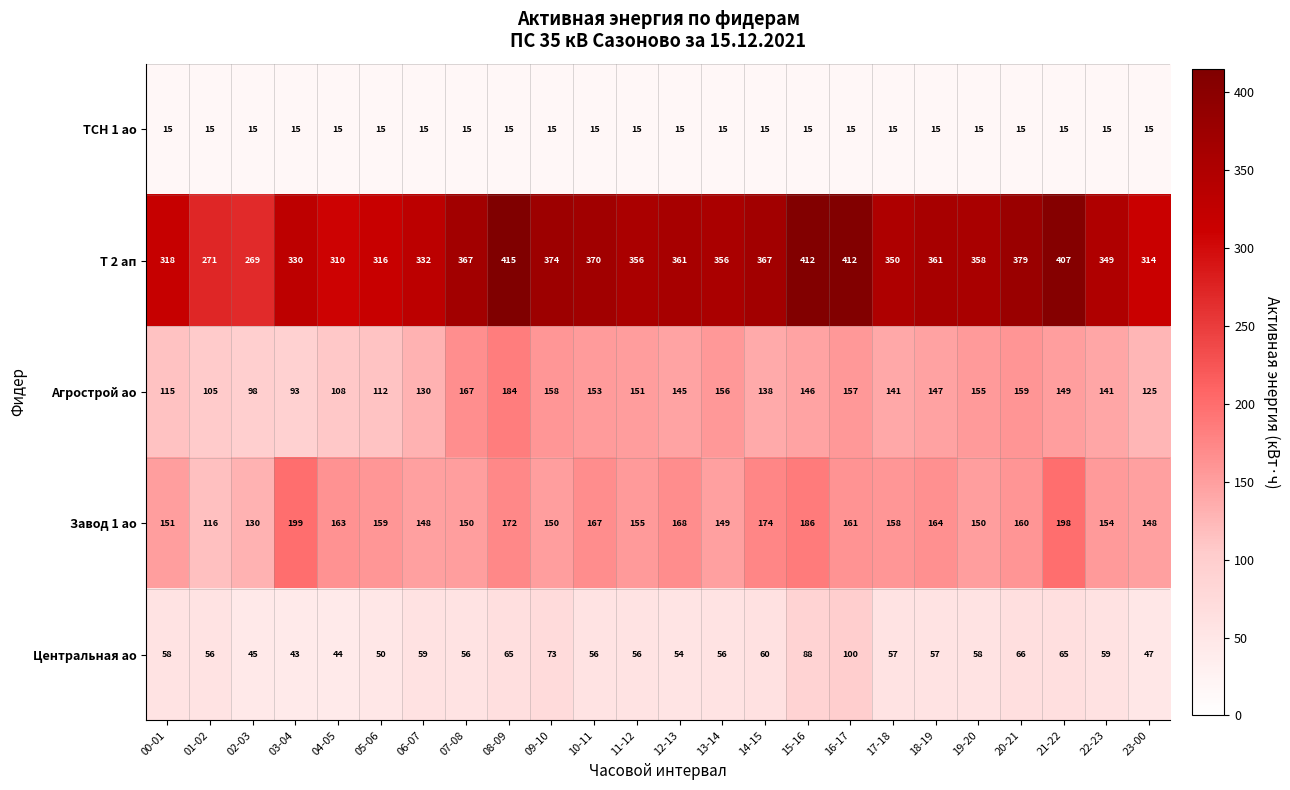

What value does the ТСН 1 ао series have at 22-23?

15